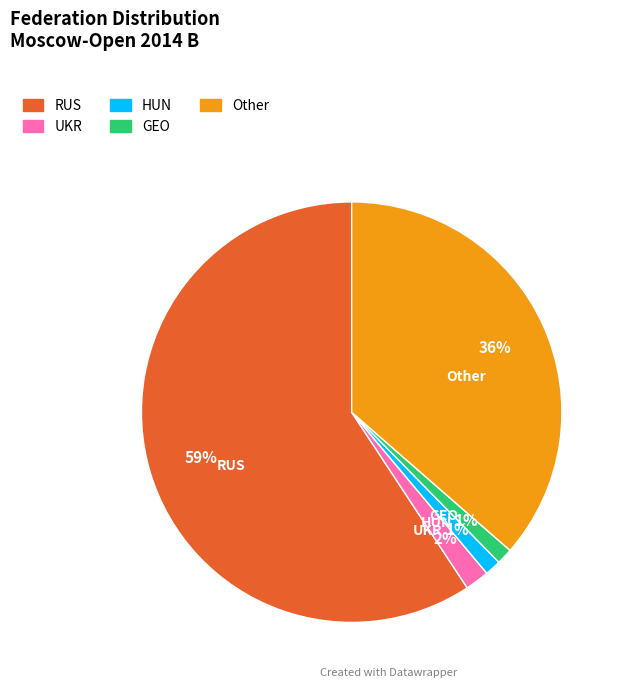

The RUS slice represents 68% of the pie. True or false?

False